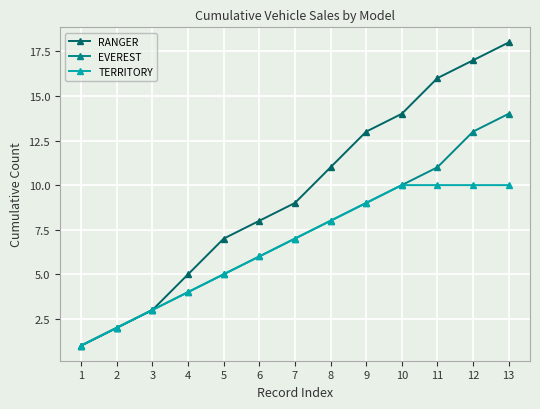

True or false: EVEREST has a value of 7 at 7.

True